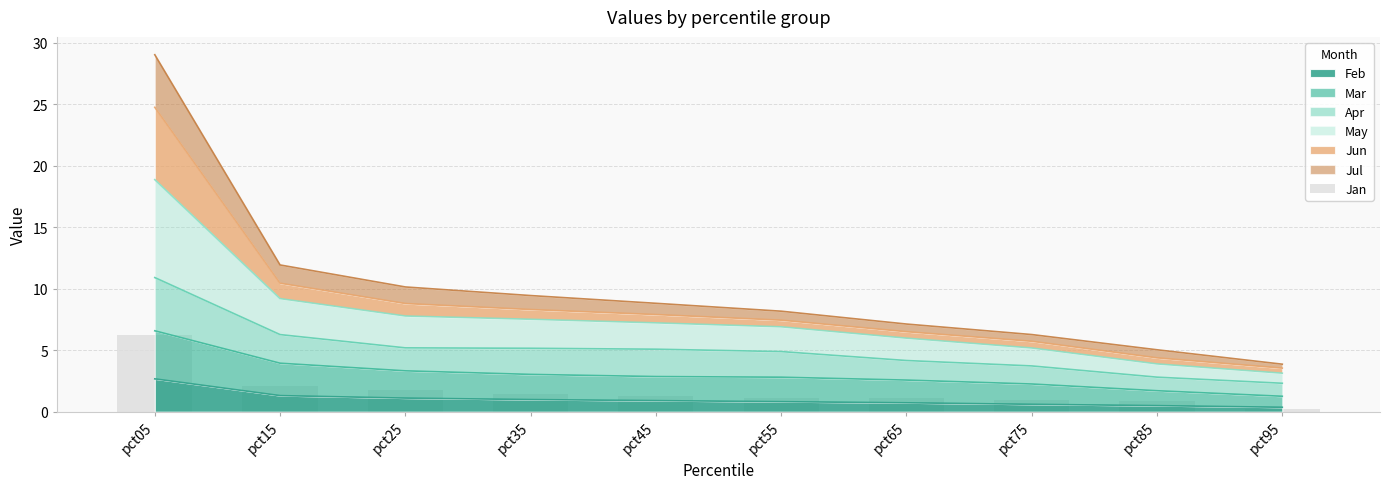

List the labels in order of value, largest first.

pct05, pct15, pct25, pct35, pct45, pct55, pct65, pct75, pct85, pct95